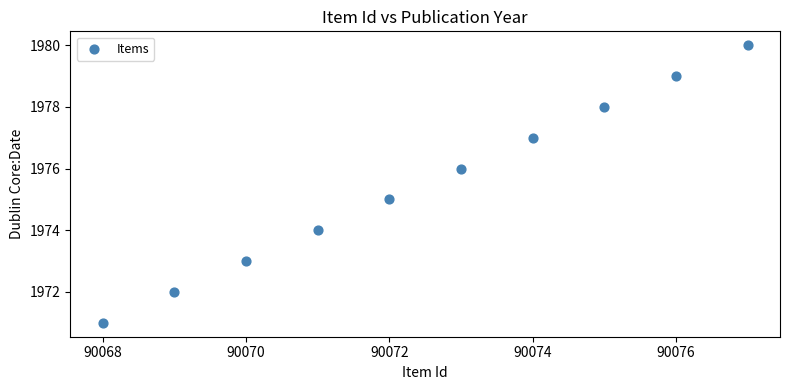

What is the range of X values (max minus min)?

9